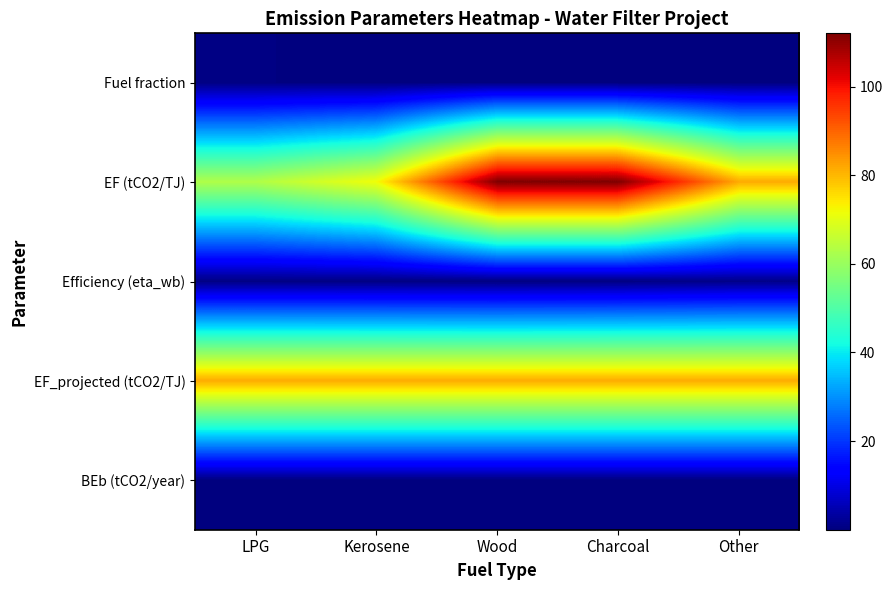

What is the maximum value shown in the chart?

112.0